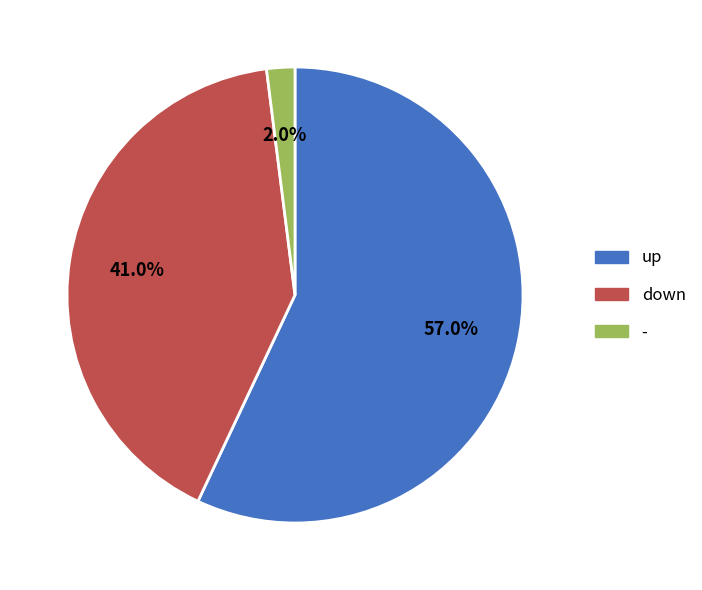

Combined, do down and - account for over 50%?

No